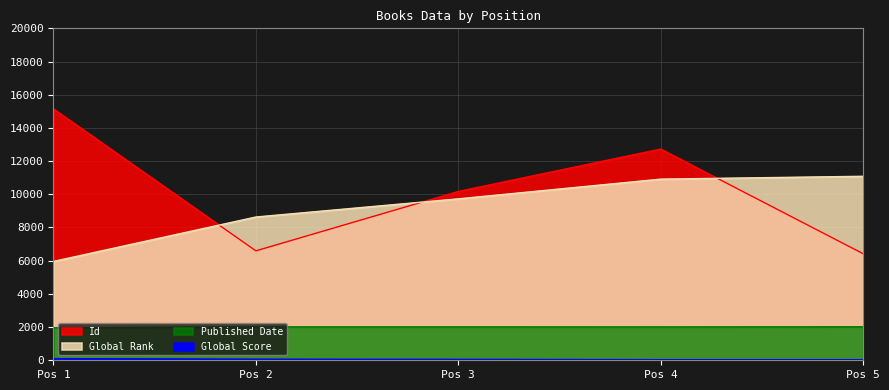

What are all the series names shown in the legend?

Id, Global Rank, Global Score, Published Date